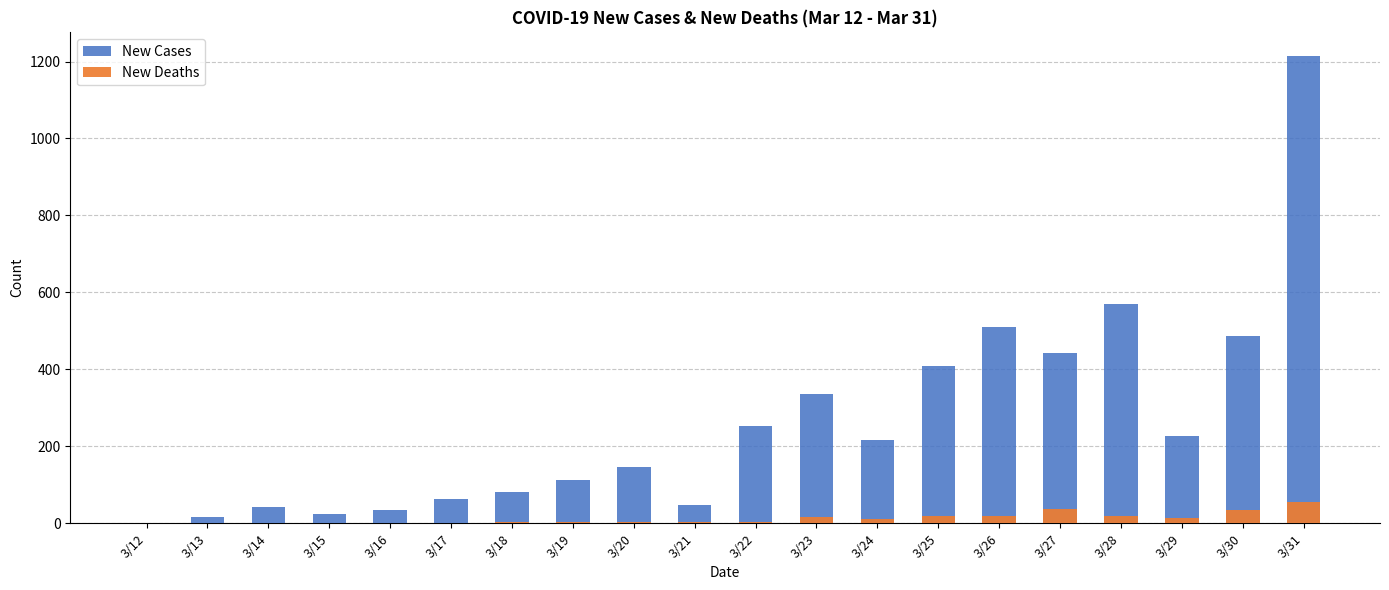

How many positive values does the New Cases series have?

19